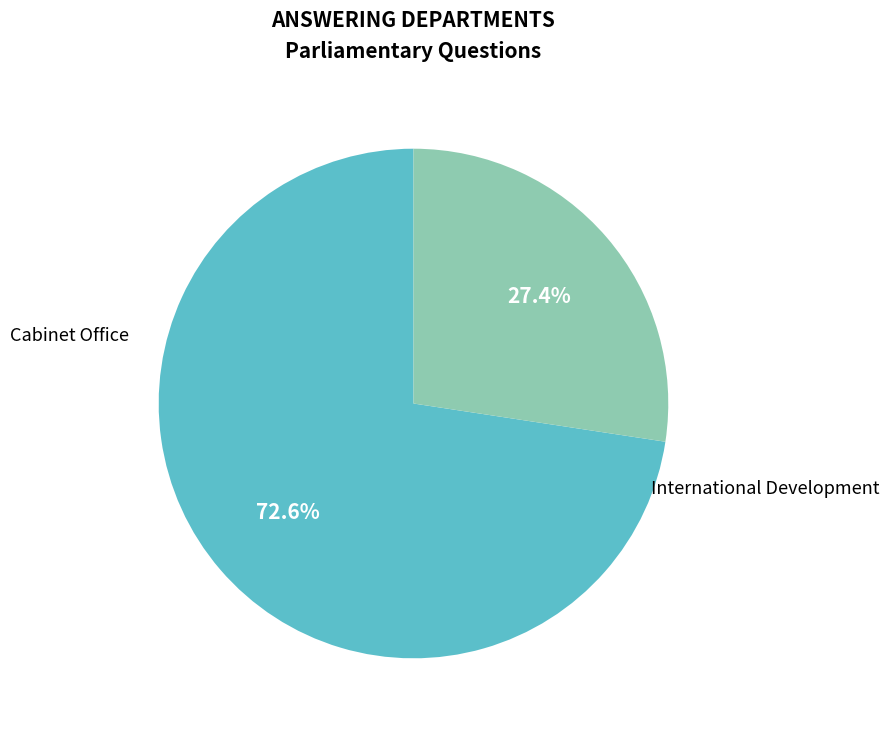

To the nearest percent, what is the average slice percentage?

50%